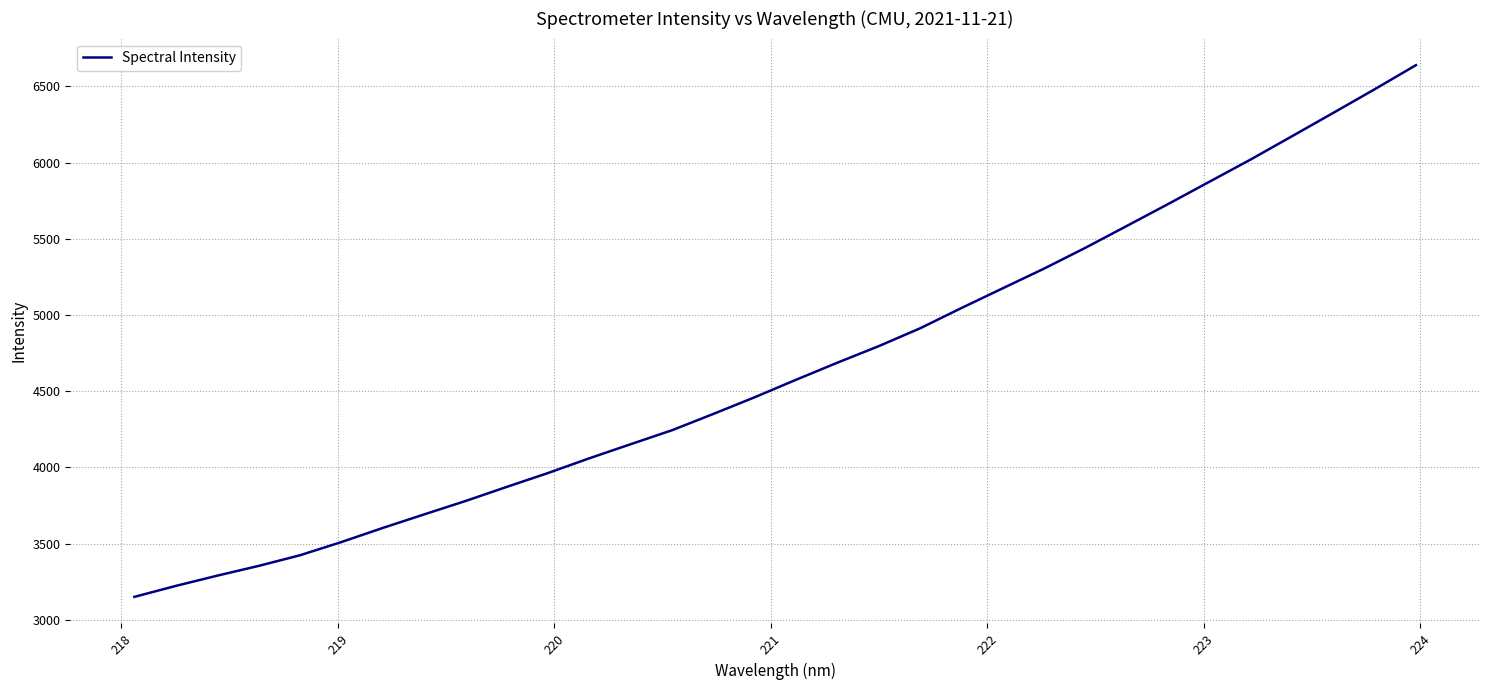

What is the minimum value shown in the chart?

3149.8